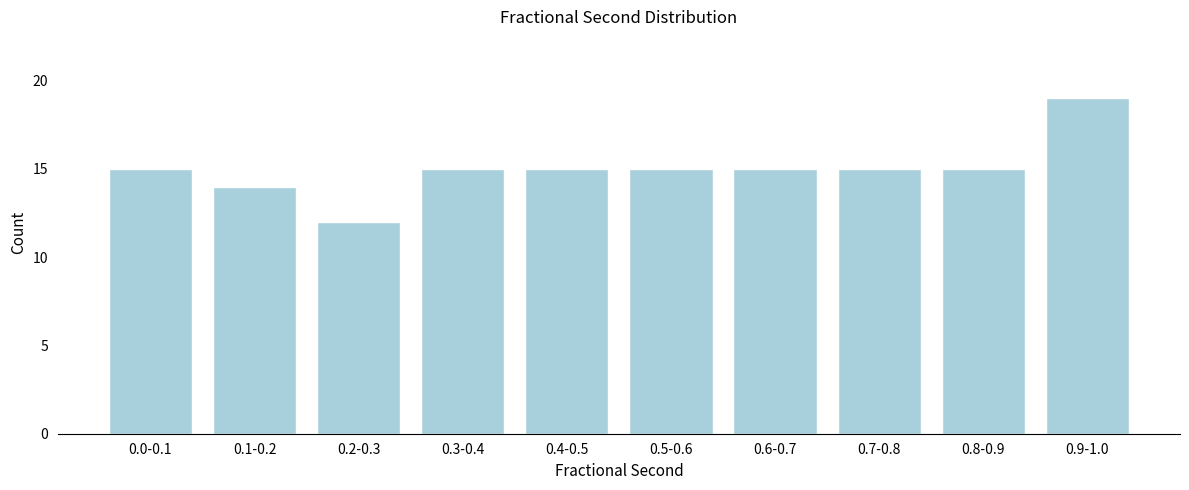

Reading right to left, extract all data points from this chart.

19	15	15	15	15	15	15	12	14	15